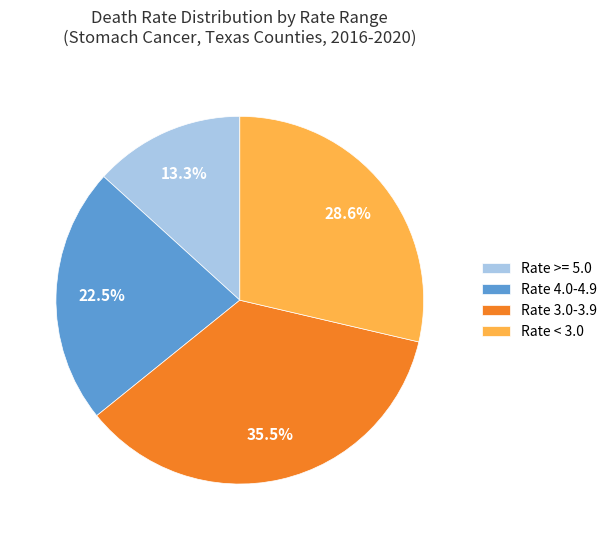

Between Rate 3.0-3.9 and Rate >= 5.0, which is larger?

Rate 3.0-3.9